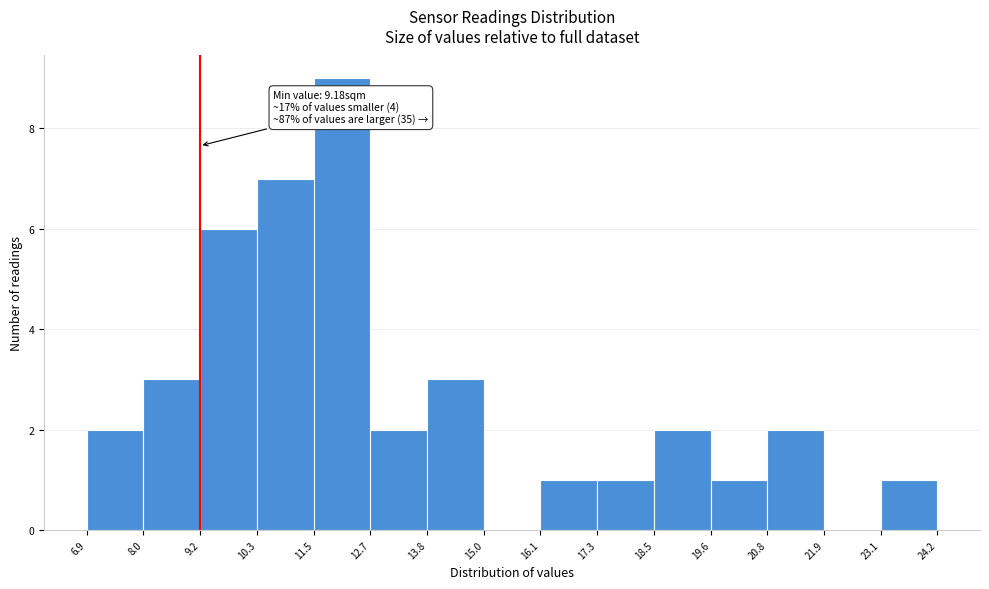

Over which range of the x-axis is the bar tallest?

11.5 to 12.7